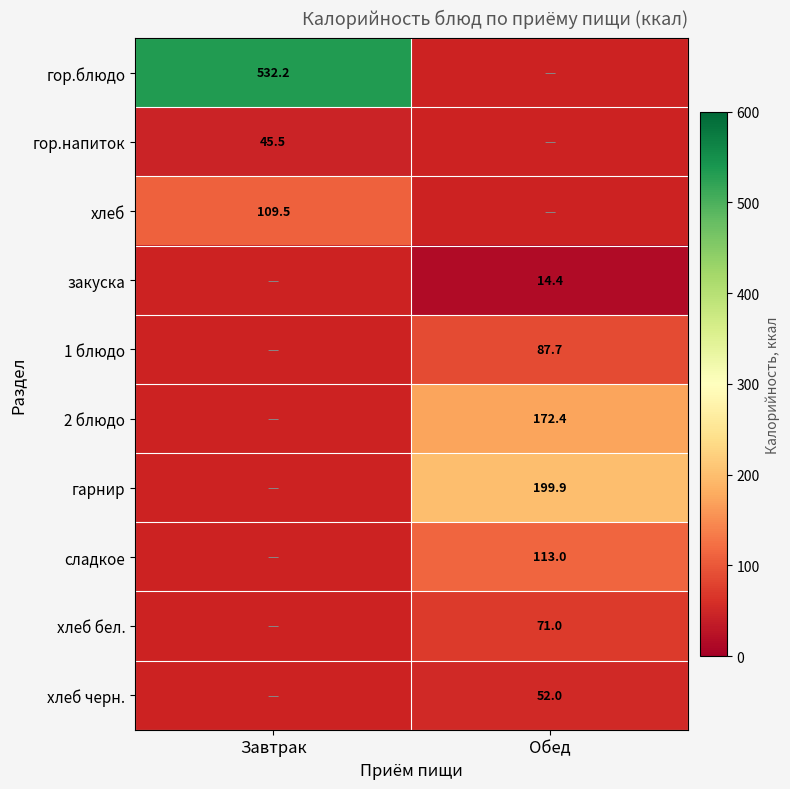

Which category has the highest value across all series?

Завтрак